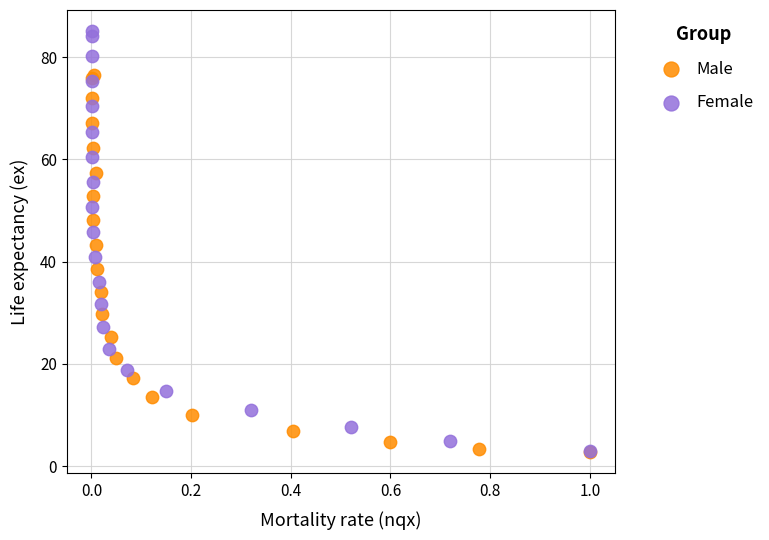

Which series has the largest Y range (max minus min)?

Female